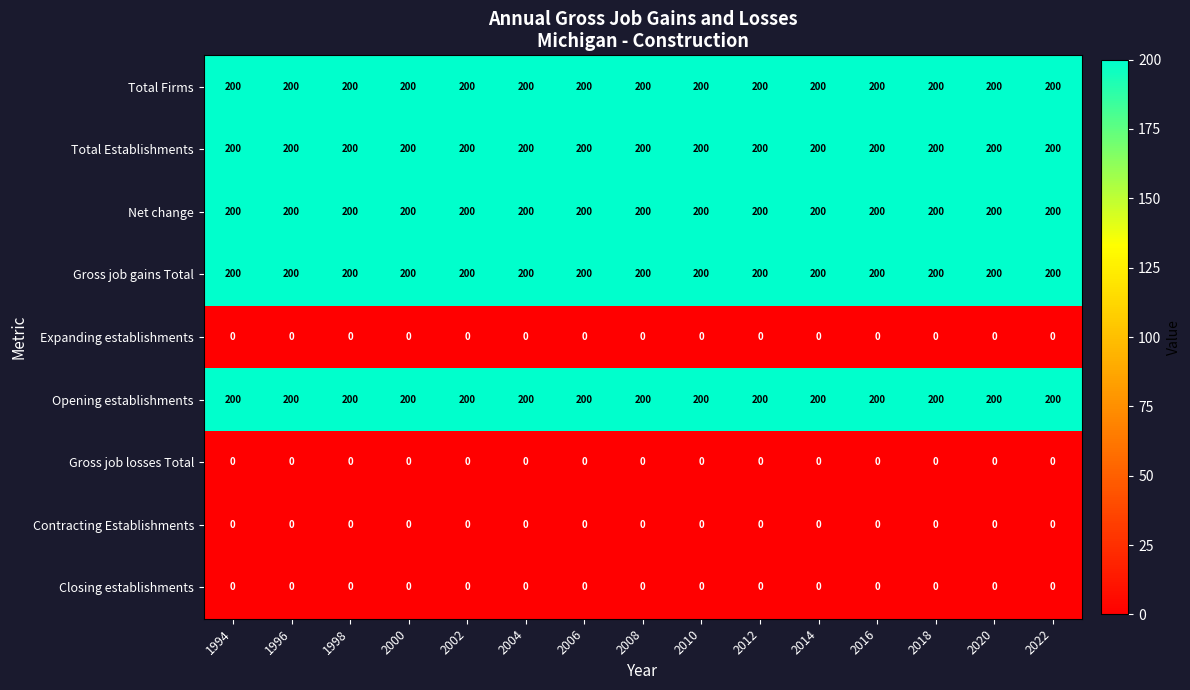

Is it true that Closing establishments equals 0 at 2004?

True